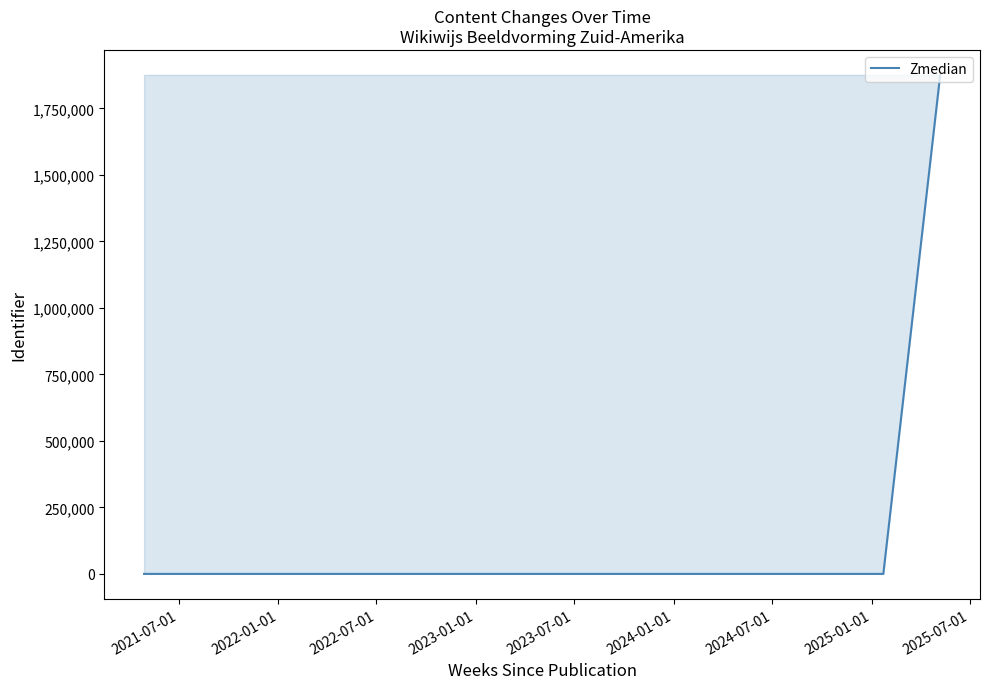

Count the number of categories in the chart.

3